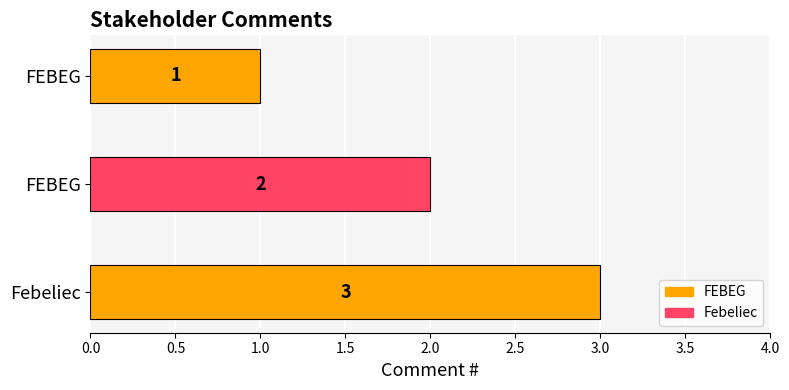

How many data points are less than 2?

1